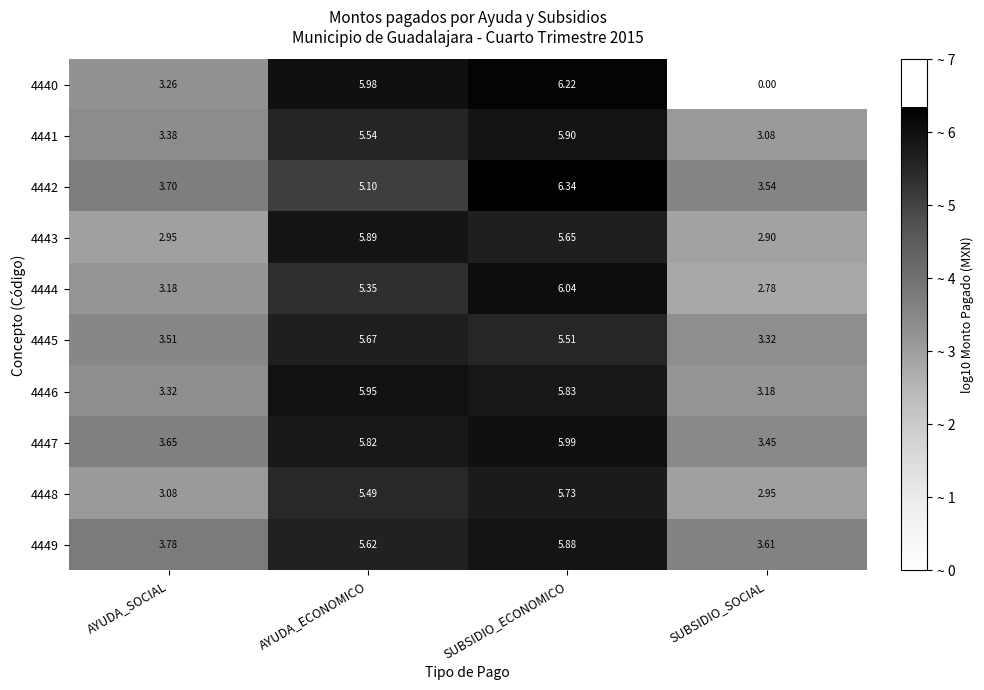

Count the number of categories in the chart.

4